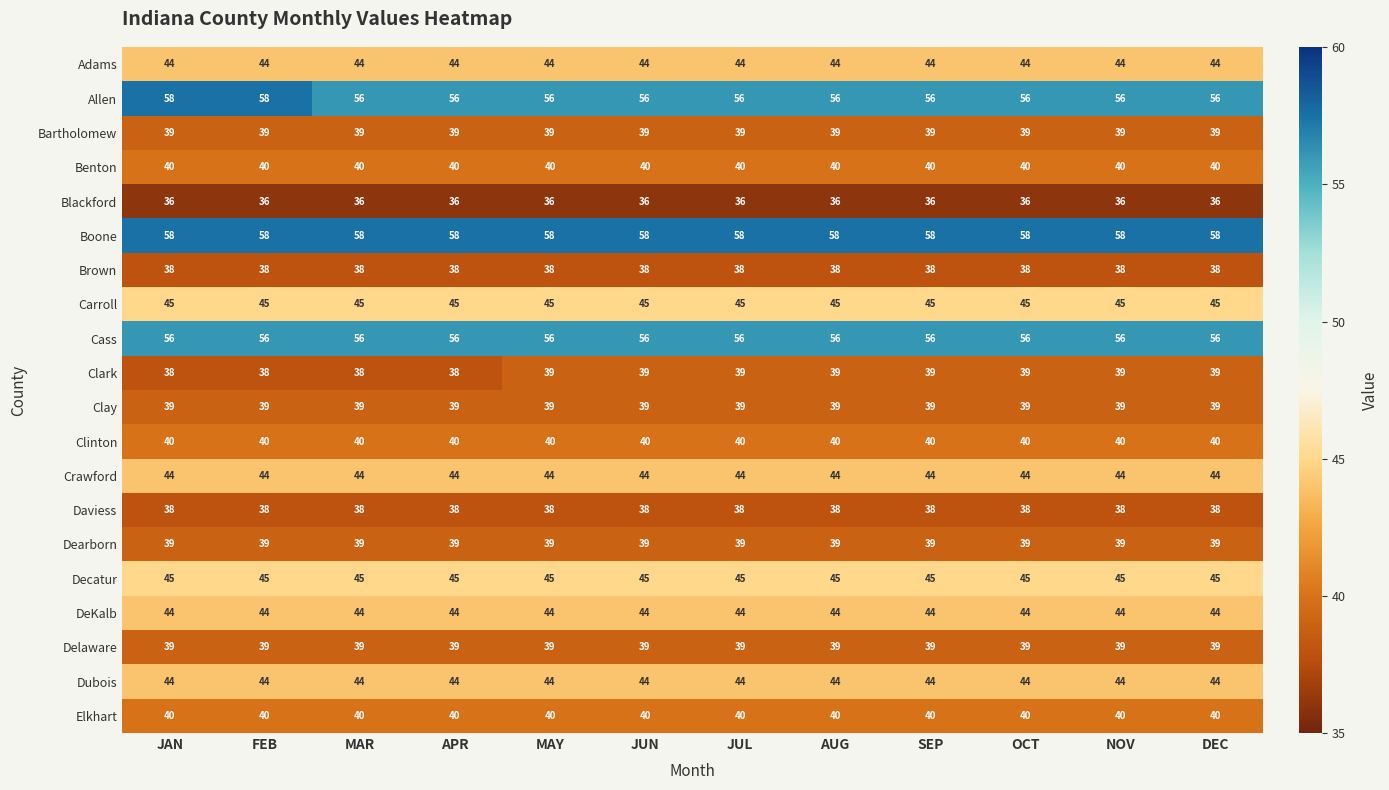

The value of Dearborn at OCT is 39. True or false?

True